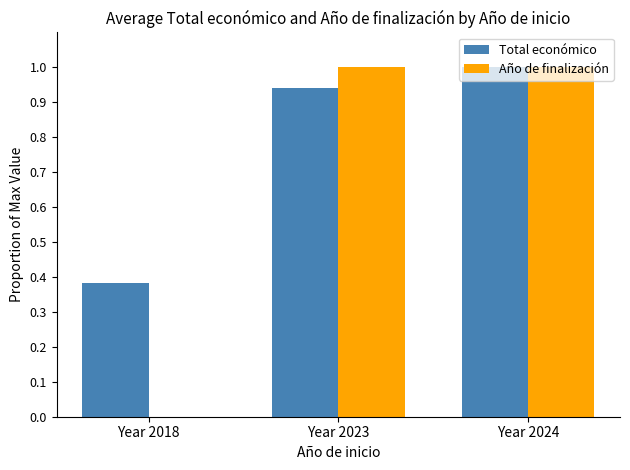

How many groups of bars are there?

3